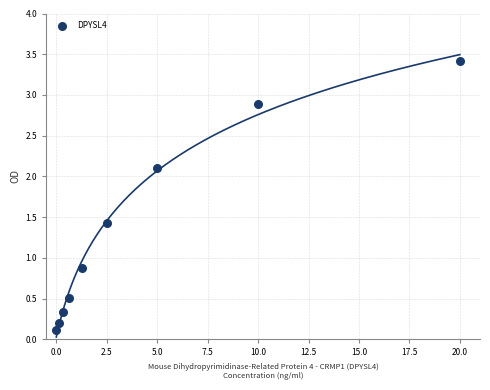

What Y value in the scatter plot is closest to 1?

0.9